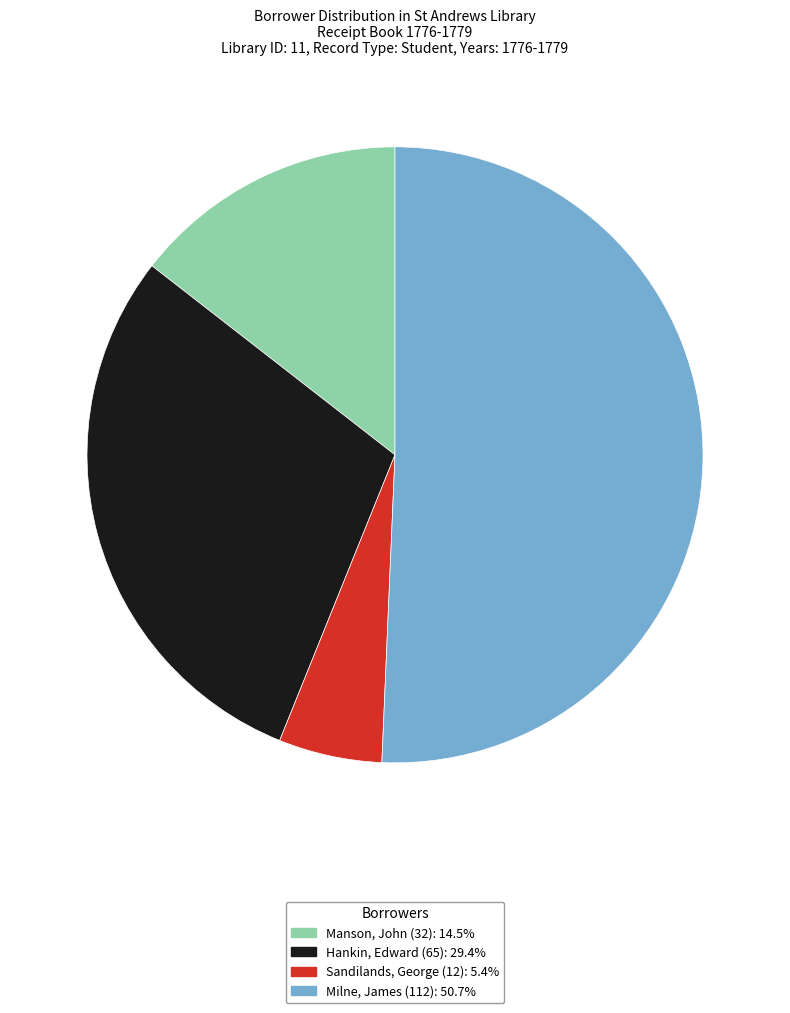

Do Sandilands, George (12) and Hankin, Edward (65) together represent more than half of the pie?

No